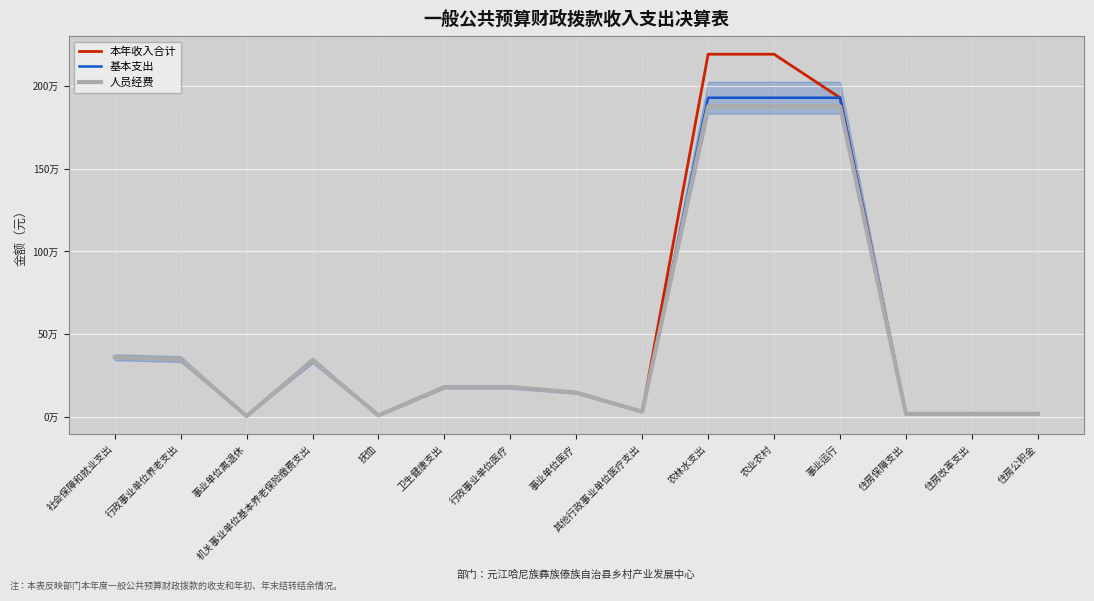

True or false: 基本支出 and 本年收入合计 cross at least once.

False